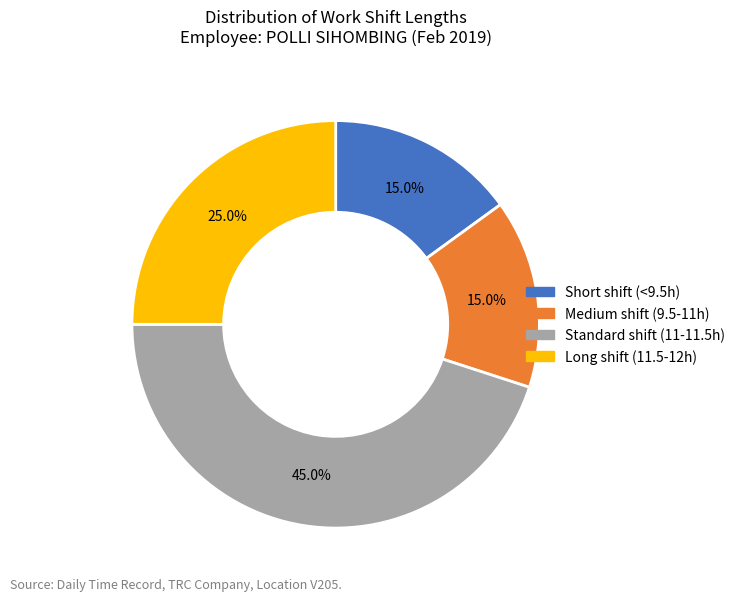

Is there a majority slice in this chart?

No